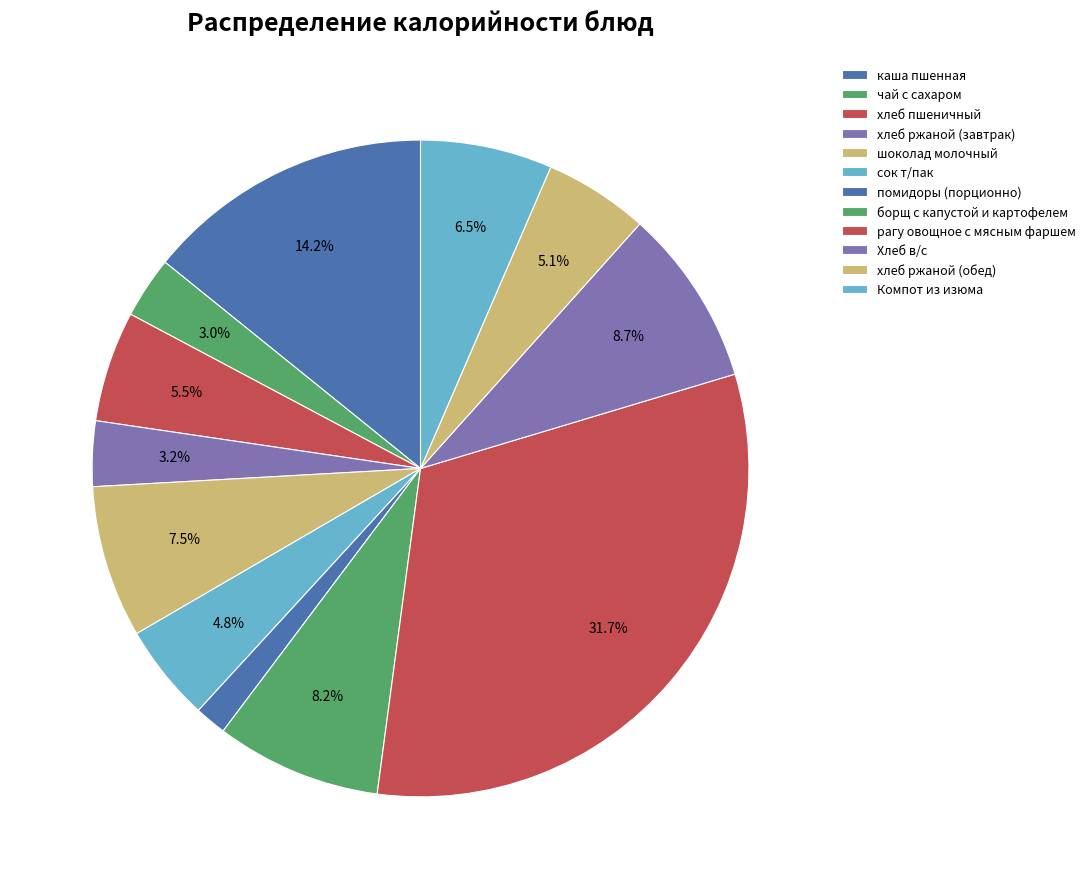

Count the number of slices in the pie.

12